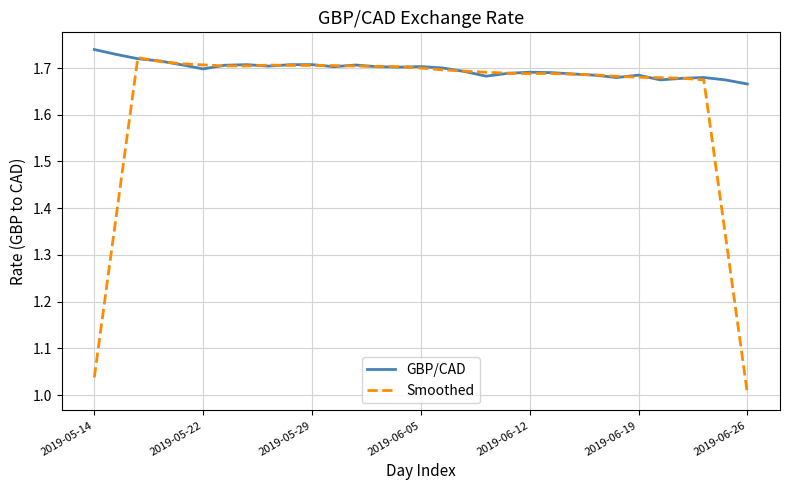

Which series has the largest total across all categories?

GBP/CAD